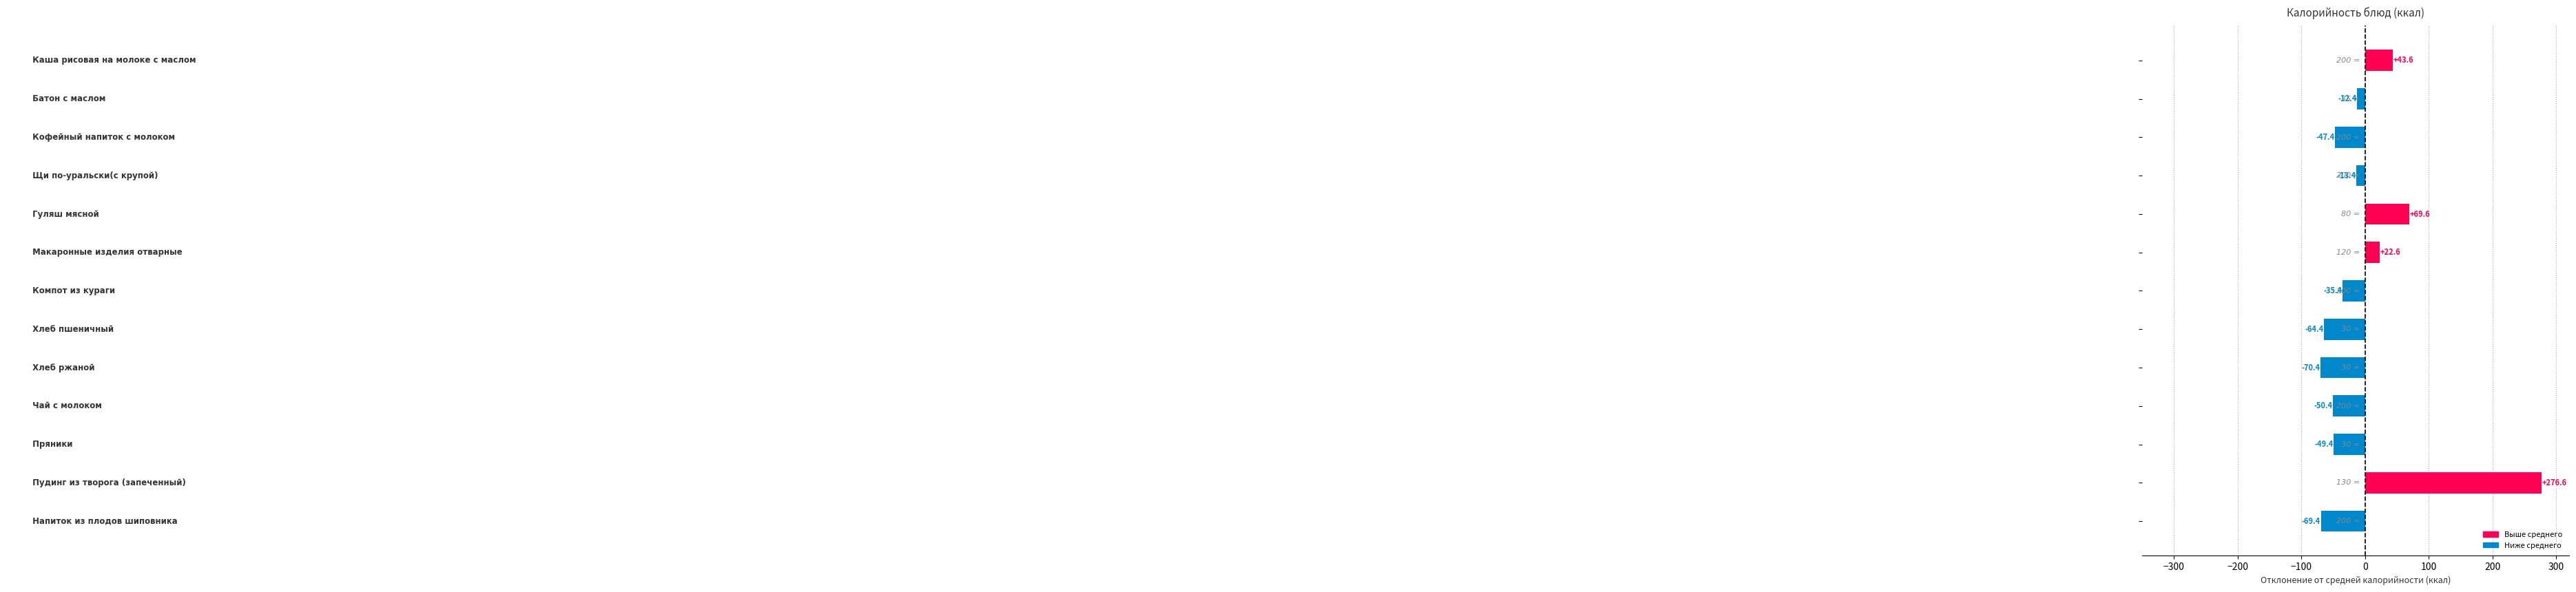

What is the maximum value shown in the chart?

276.6